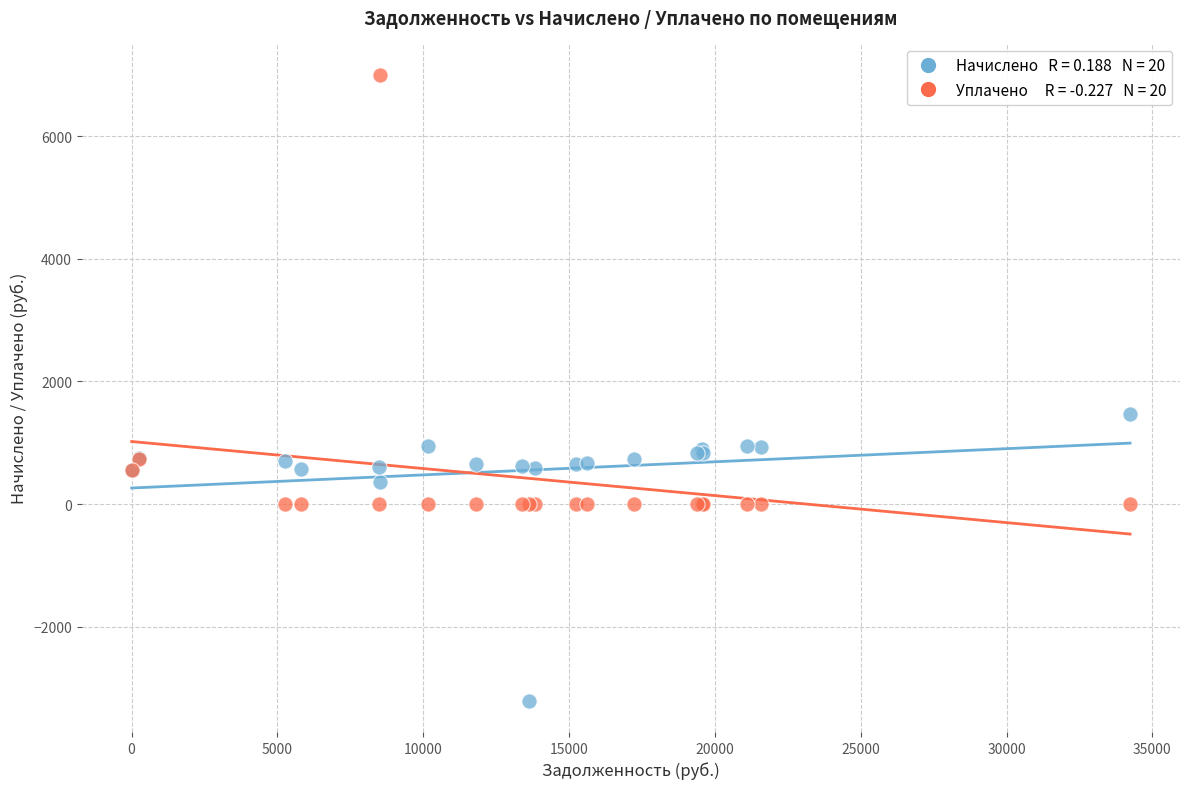

Across all series, what Y value is closest to 1897?

1466.4